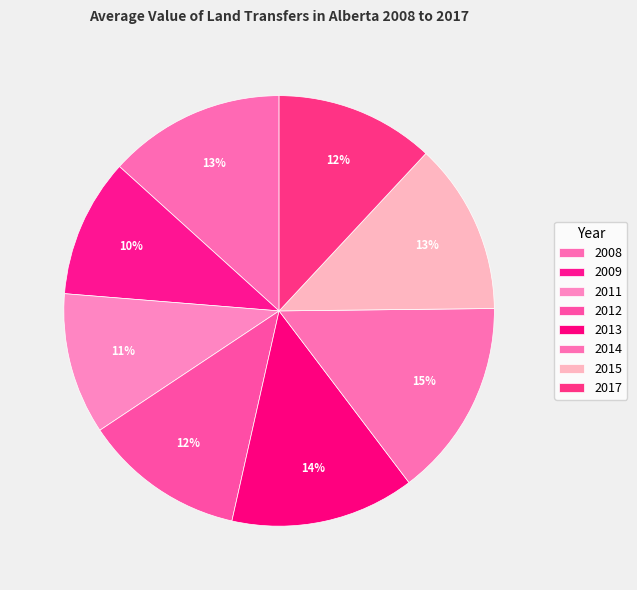

To the nearest percent, what is the combined percentage of 2017 and 2008?

25%